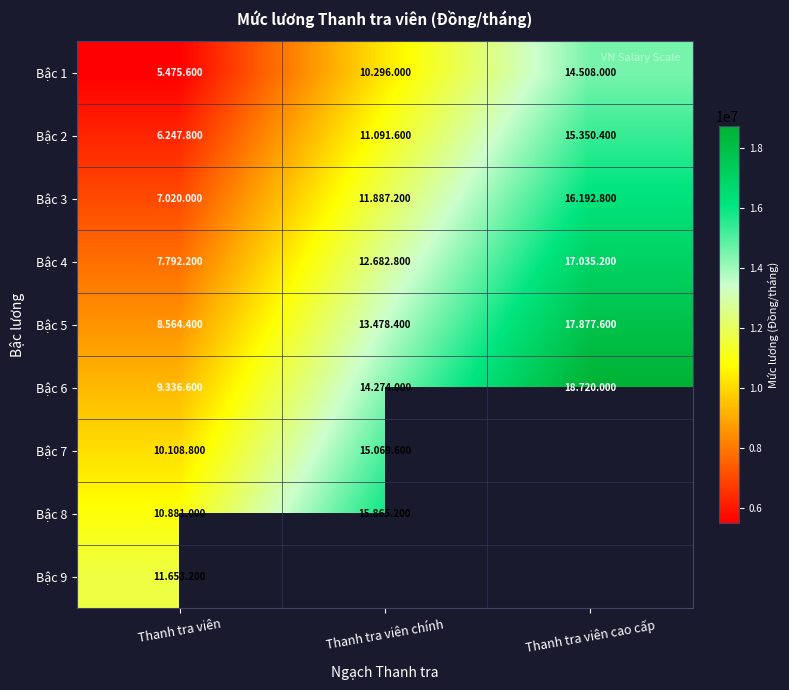

What is the average value of the Bậc 2 series?

10896600.0